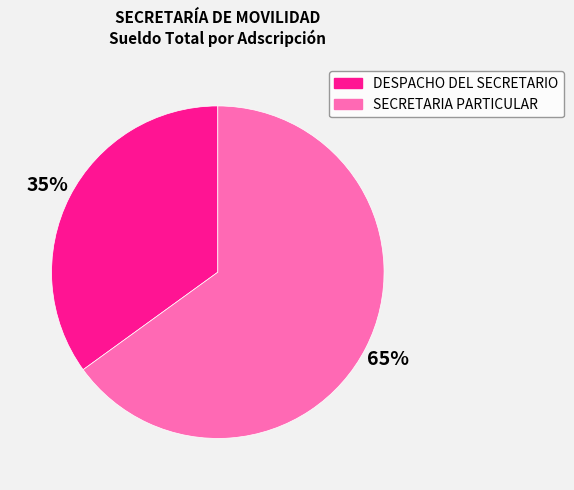

Is the sum of DESPACHO DEL SECRETARIO and SECRETARIA PARTICULAR greater than half?

Yes